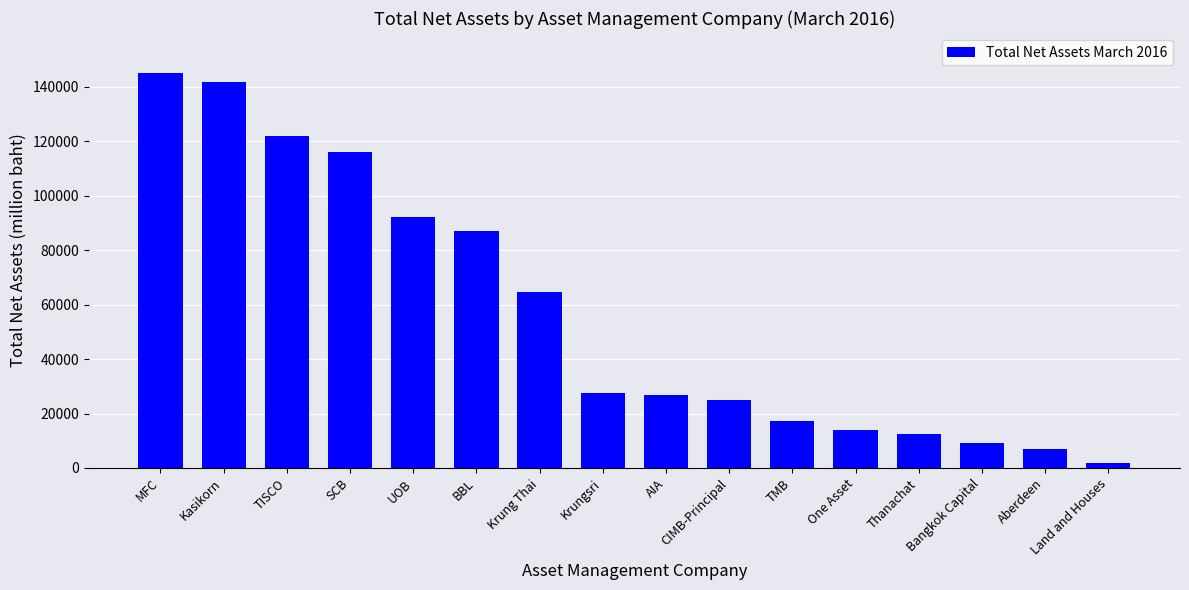

What is the change in value from Kasikorn to Krungsri?

-114037.3